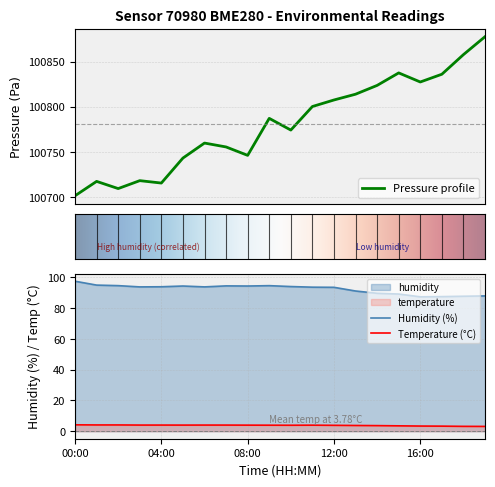

Which category has the highest value in the pressure series?

19:00